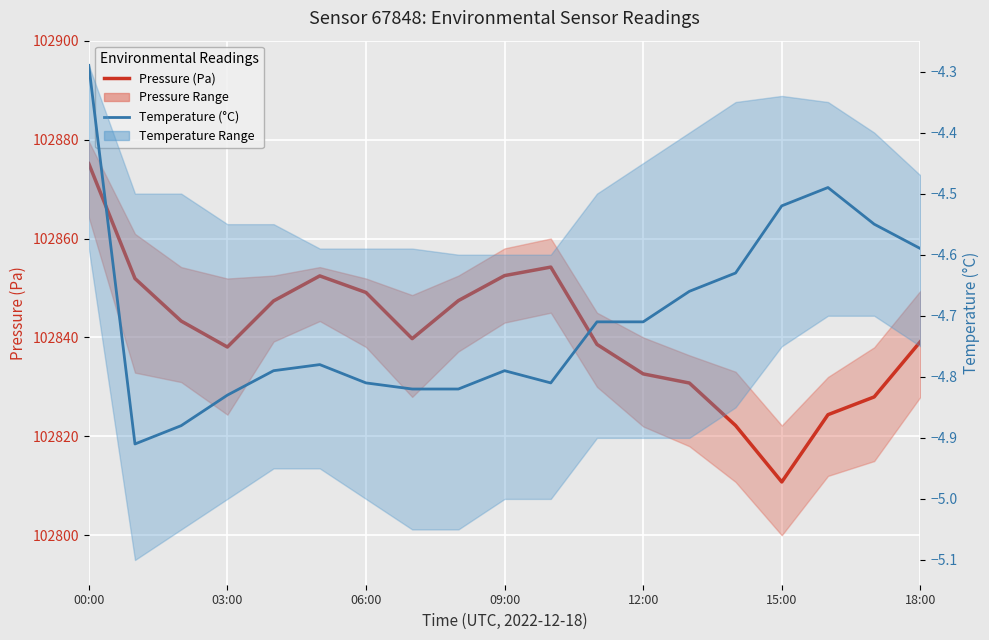

Is the value of Temperature (°C) at 10 greater than the value of Pressure (Pa) at 18:00?

No